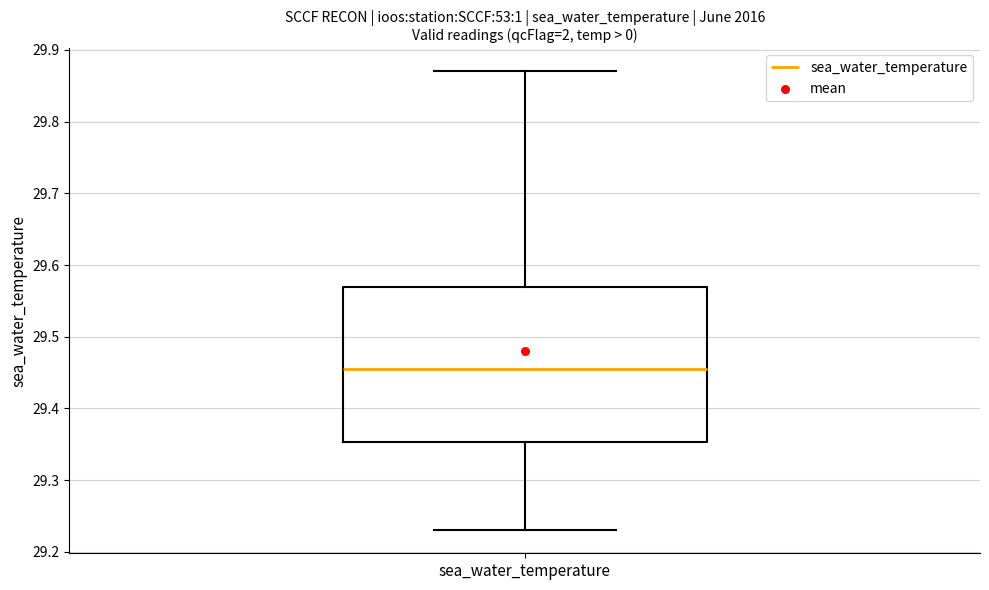

Read this box plot against the y-axis: the position of the median line, the range covered by the box, and the ends of both whiskers. The values are not printed on the chart, so give them approximately, as read against the axis.

median 29.46, box 29.35 to 29.57, whiskers 29.23 to 29.87